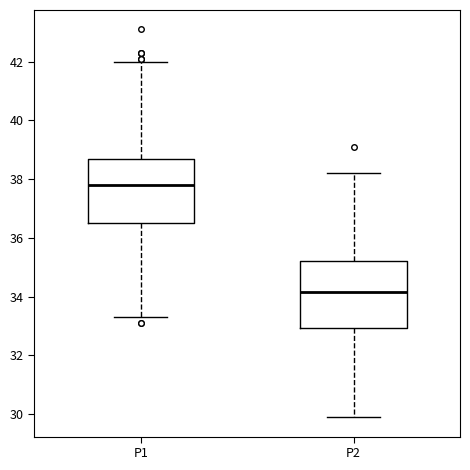

Which box has the highest median line?

P1